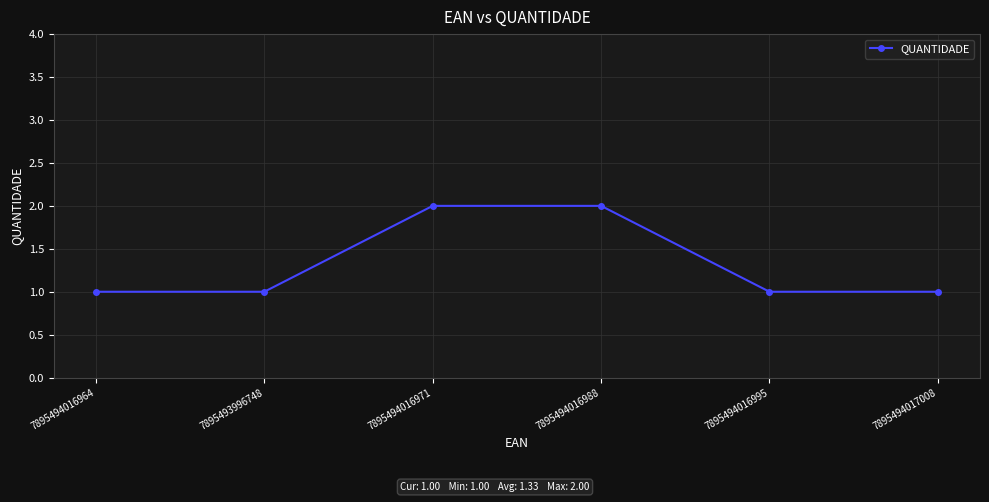

What position from the right is 7895494017008?

1